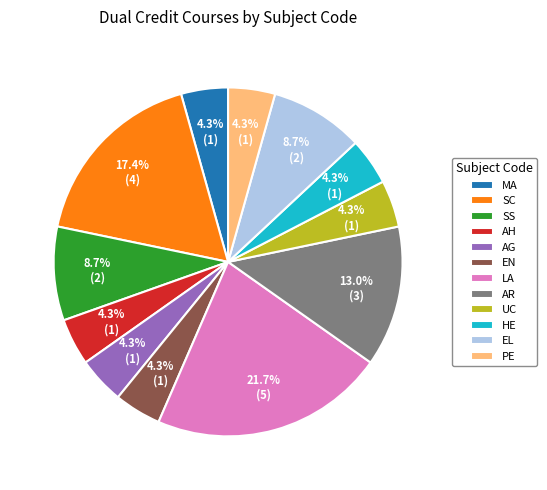

Is it true that LA is 27% of the pie?

False